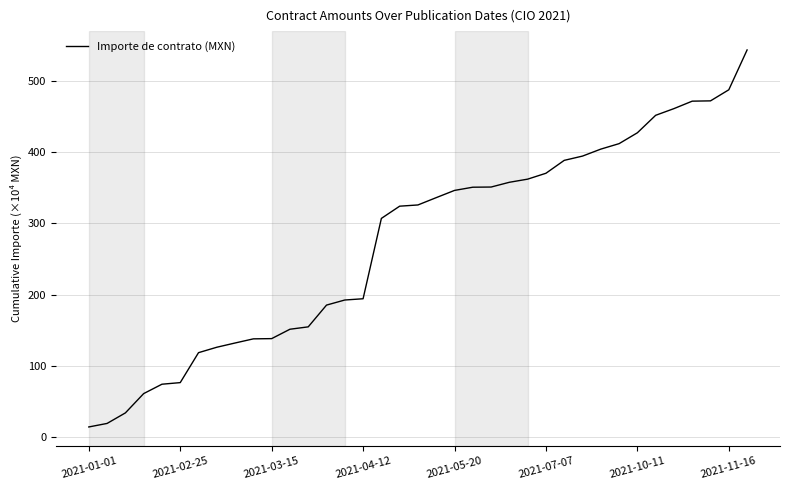

What is the greatest value displayed?

543.2